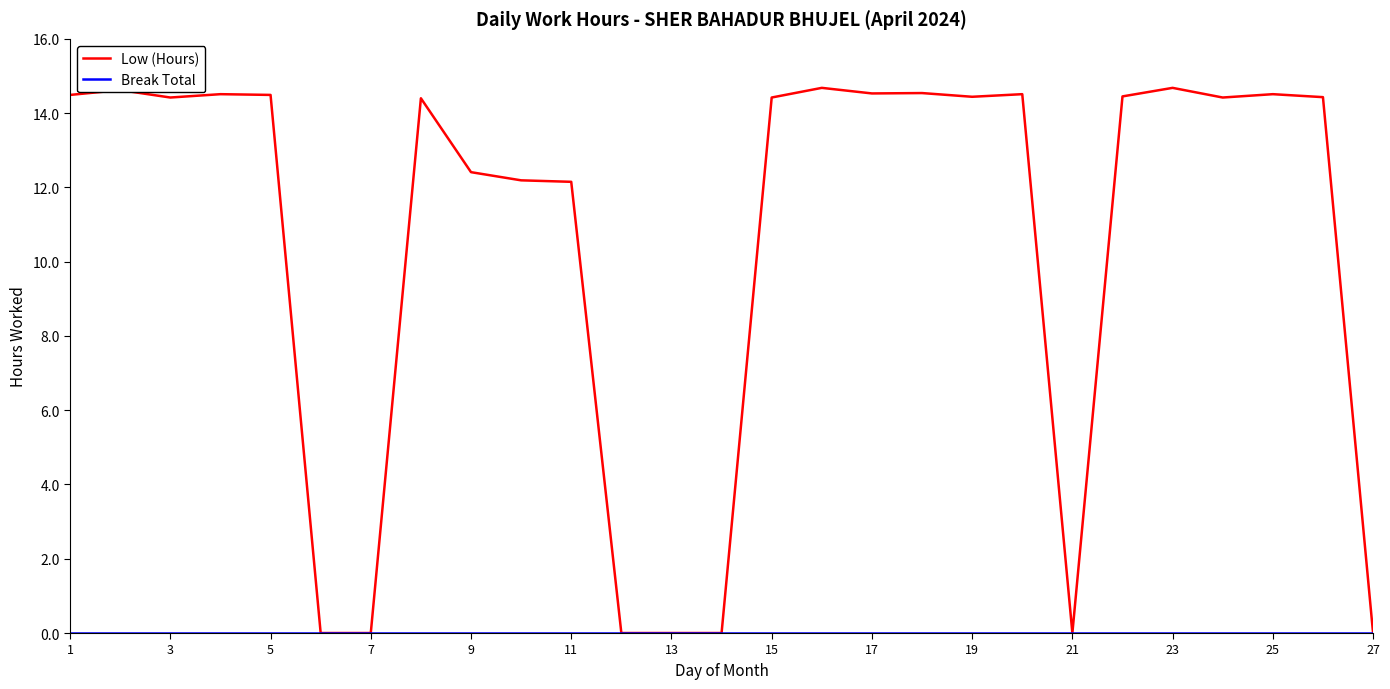

Which series has the largest total across all categories?

Low (Hours)